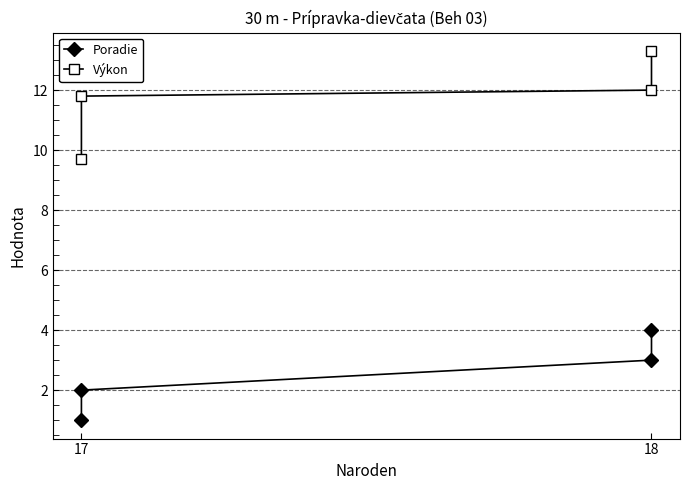

Which series has the largest total across all categories?

Výkon